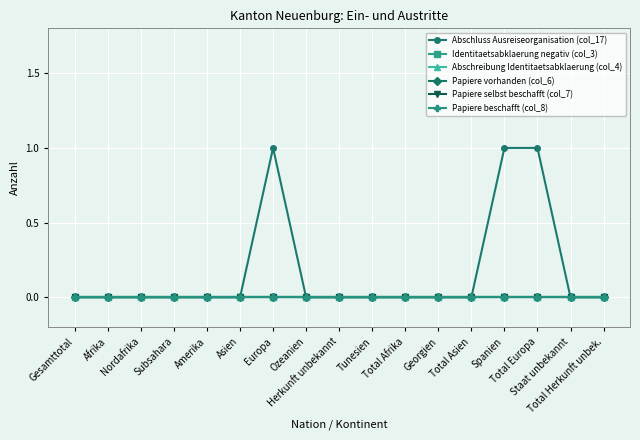

Rank the series at Total Asien from lowest to highest value.

Abschluss Ausreiseorganisation (col_17), Identitaetsabklaerung negativ (col_3), Abschreibung Identitaetsabklaerung (col_4), Papiere vorhanden (col_6), Papiere selbst beschafft (col_7), Papiere beschafft (col_8)